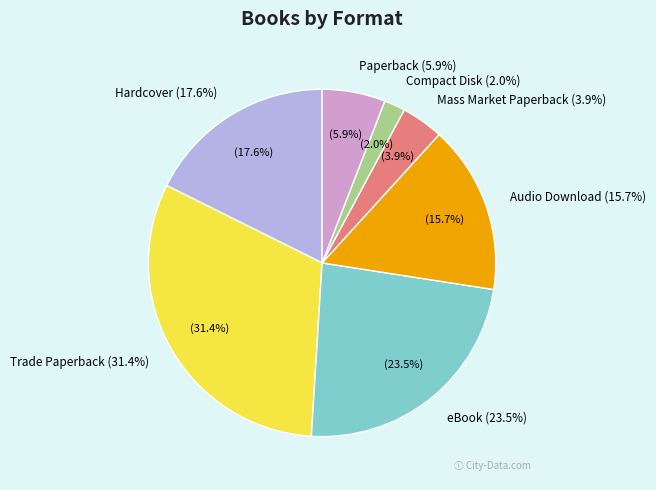

Which category has the smallest portion of the pie?

Compact Disk